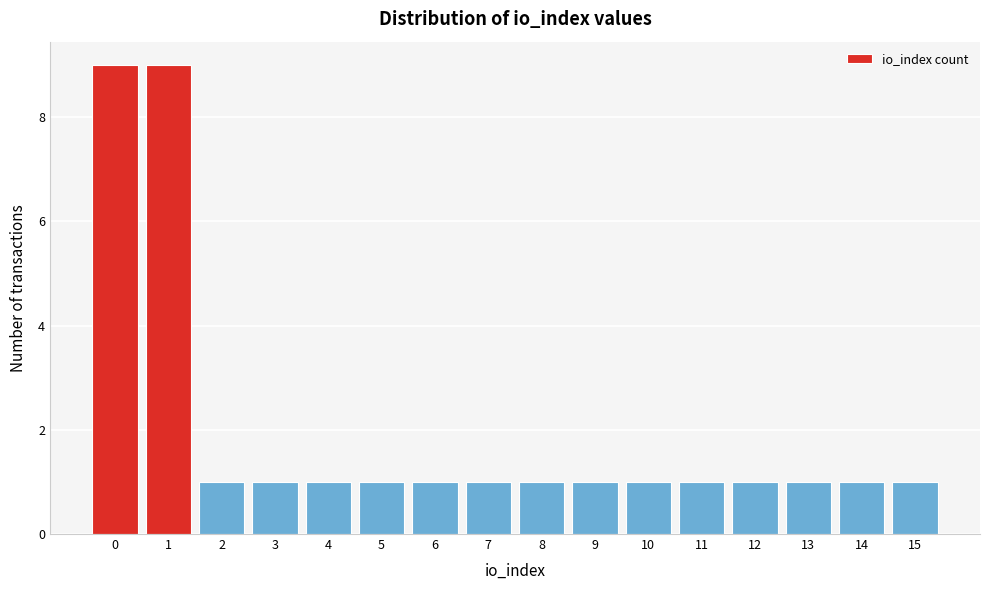

Reading left to right, what are all the values shown in this chart?

9	9	1	1	1	1	1	1	1	1	1	1	1	1	1	1